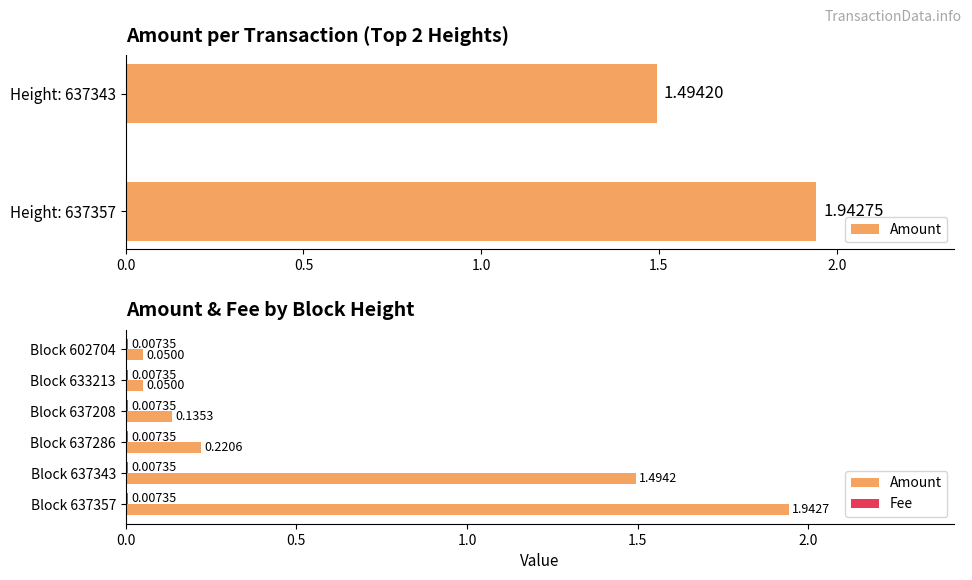

What is the difference between the maximum and minimum values in the Amount series?

1.9